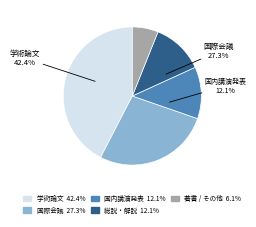

To the nearest percent, what is the difference between the 国際会議 and 国内講演発表 slice percentages?

15%